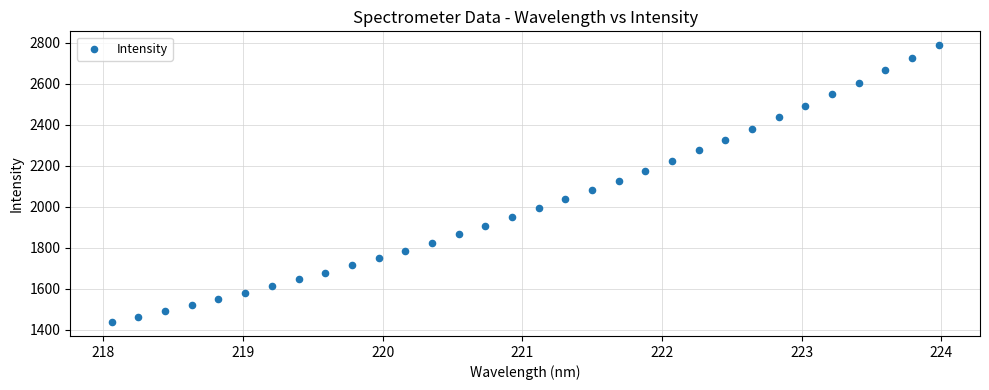

What is the range of Y values (max minus min)?

1350.8